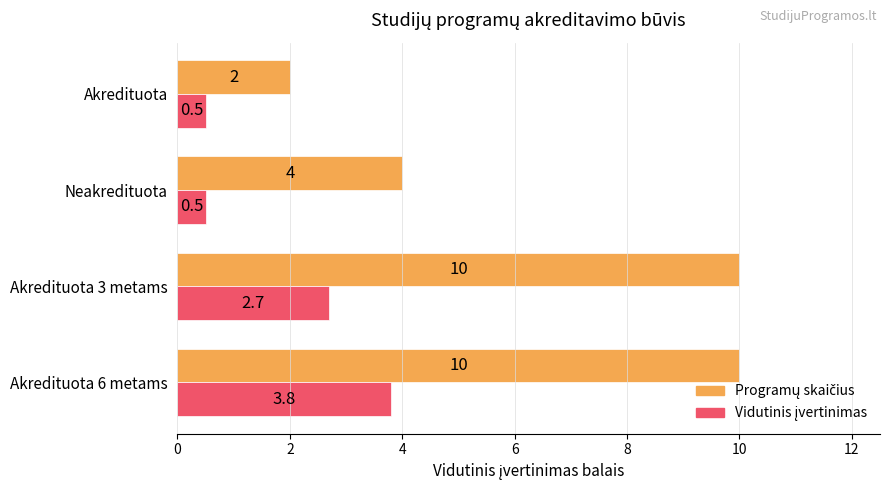

At how many categories does at least one series exceed 1?

4